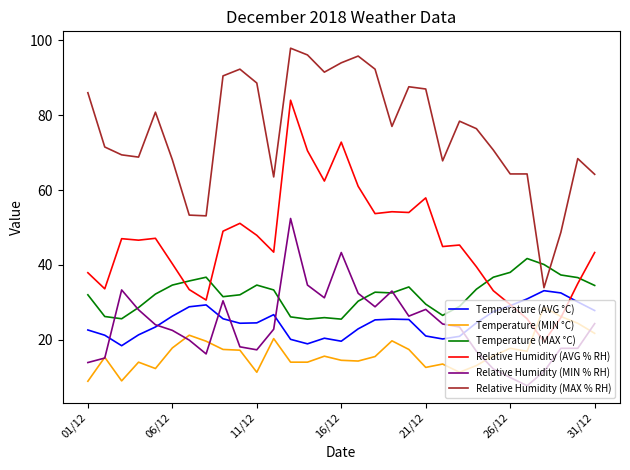

Count the number of data series in this chart.

6